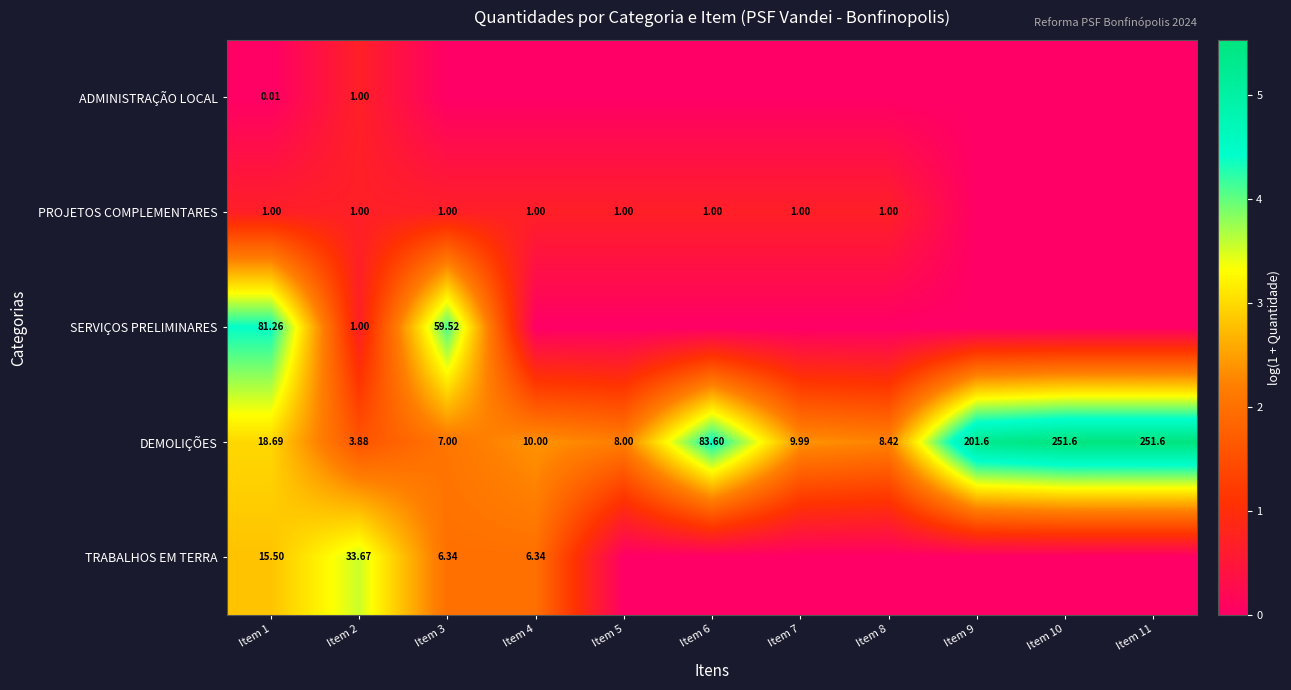

At which category does the chart reach its peak across all series?

Item 10